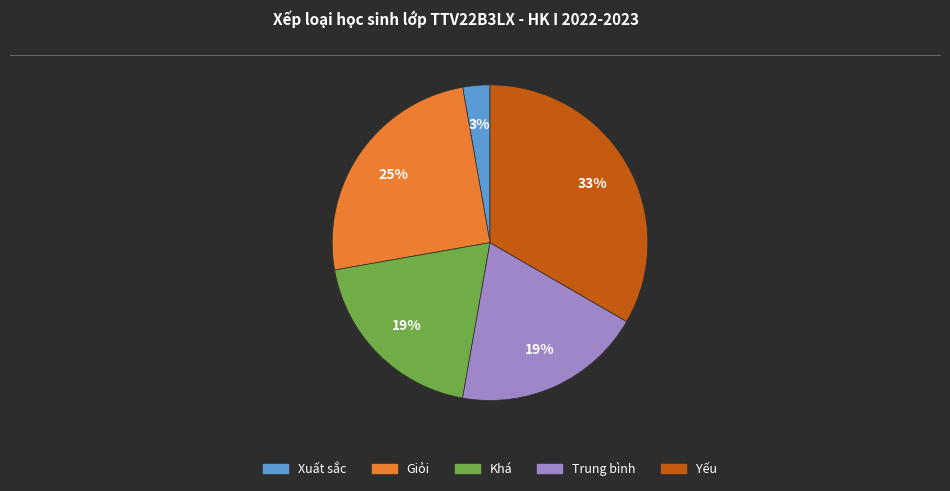

Is there a majority slice in this chart?

No